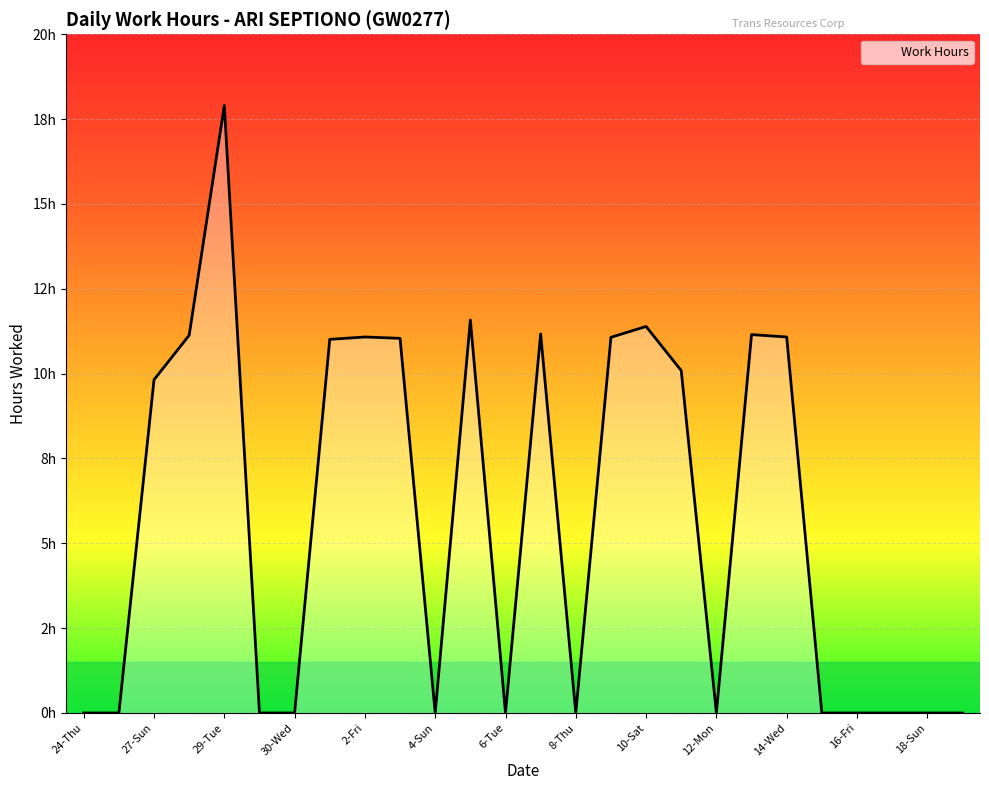

Which category has the highest value across all series?

29-Tue